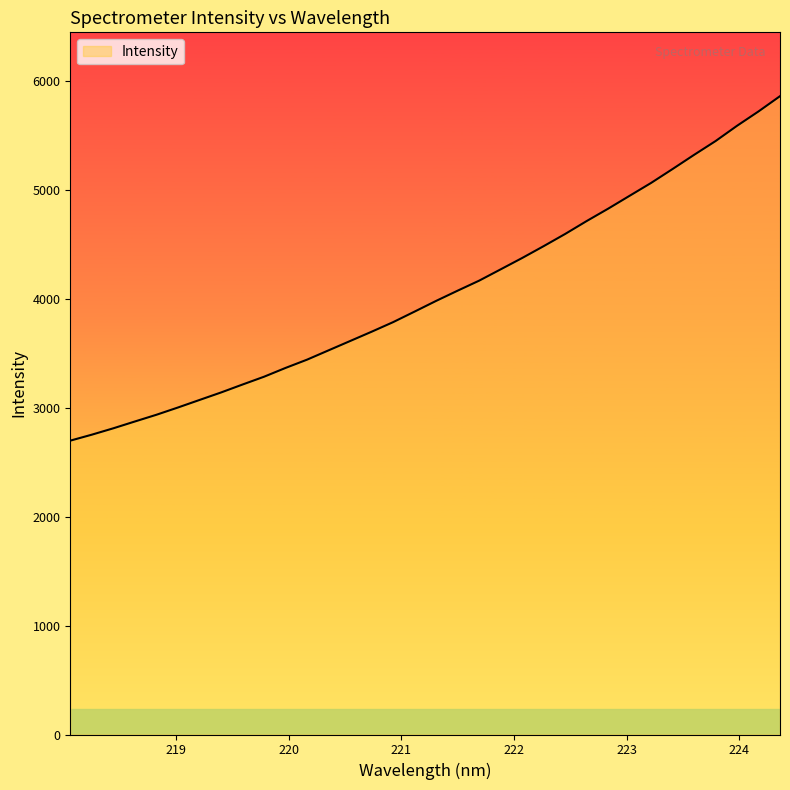

What is the minimum value shown in the chart?

2697.6